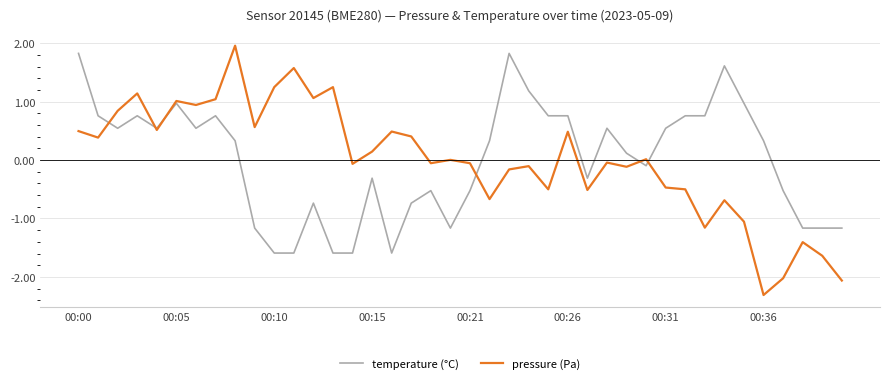

Which series has the widest spread of values?

pressure (Pa)